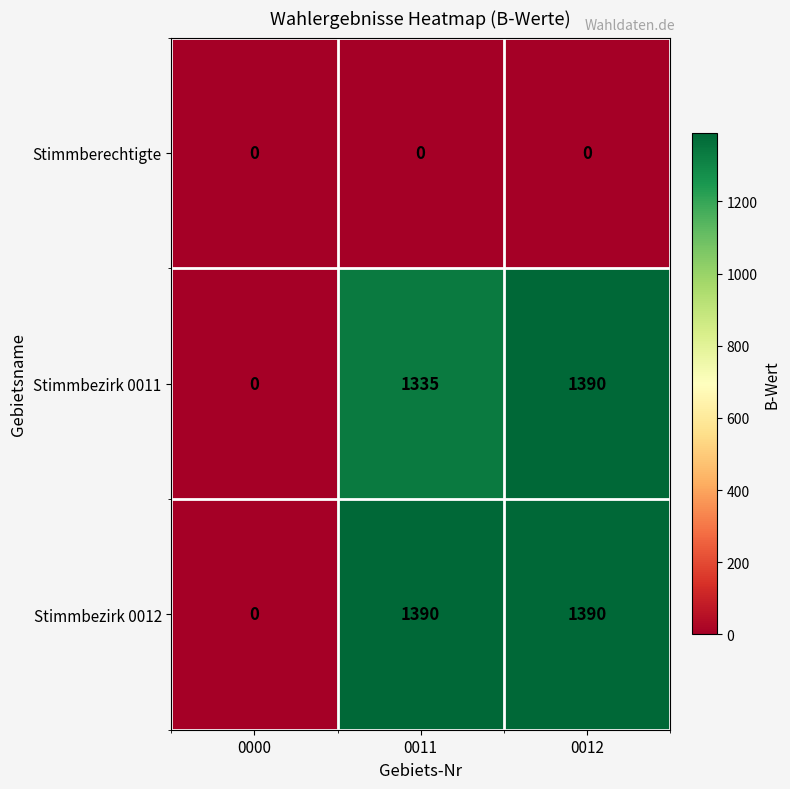

What is the maximum value shown in the chart?

1390